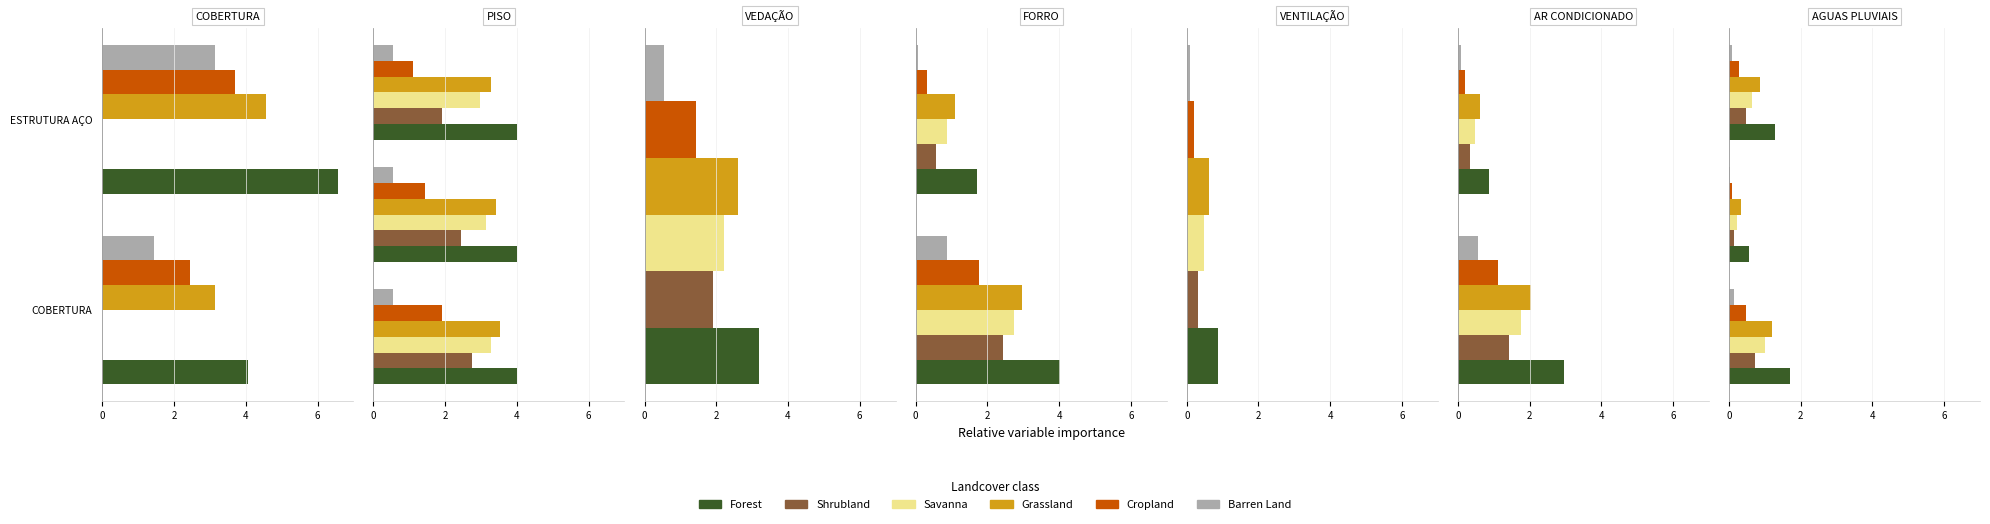

At how many categories does at least one series exceed 1?

2